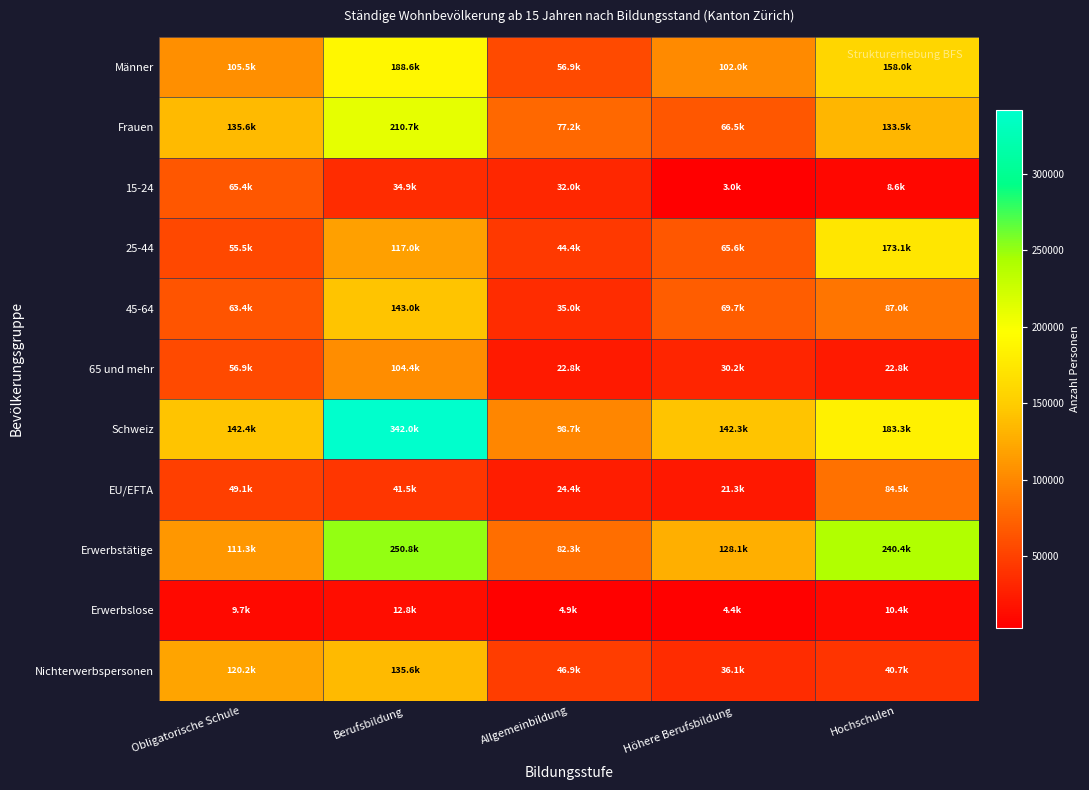

What is the spread (max minus min) of values at Hochschulen?

231820.0